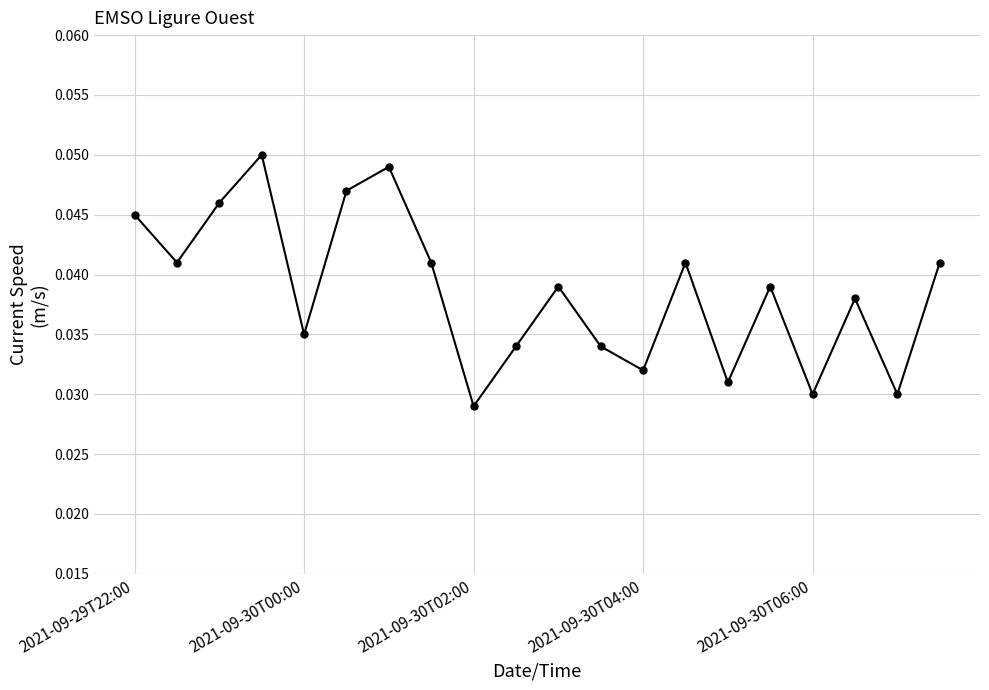

True or false: there are more than 0 points higher than both neighbors.

True